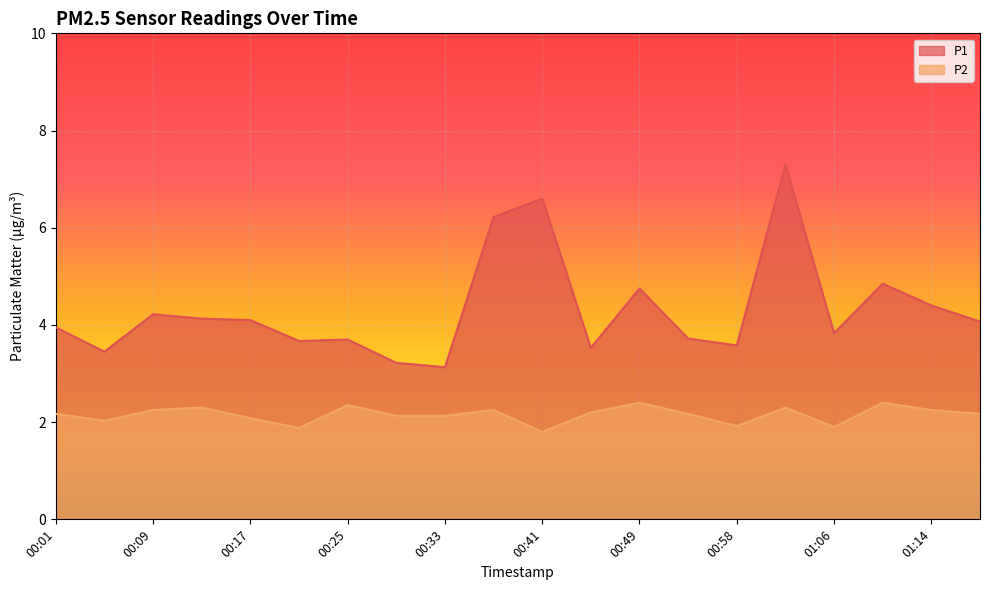

The P1 series shows 6.6 at 00:41. True or false?

True